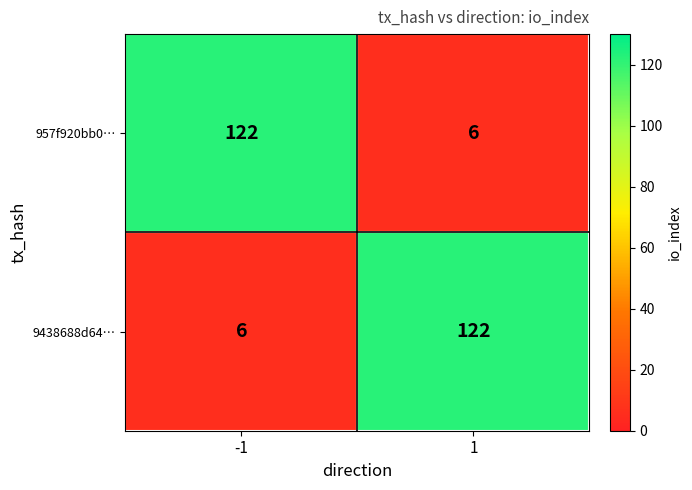

What is the difference between the highest and lowest values at 1?

116